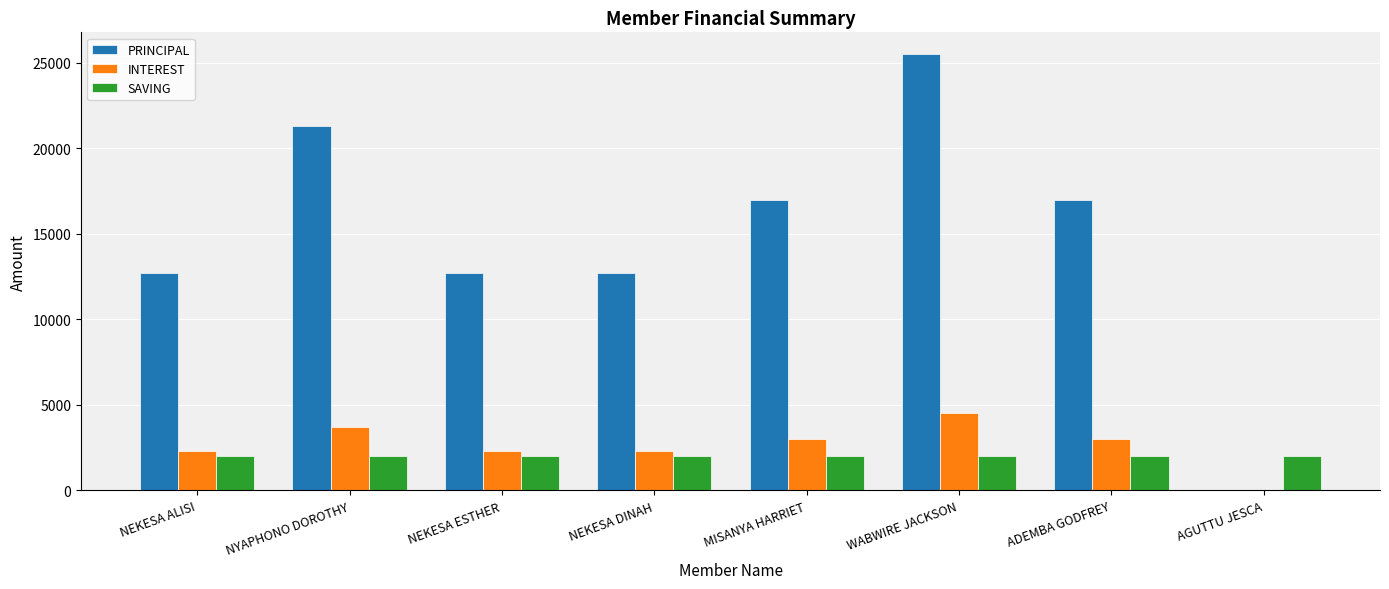

How many values in INTEREST are above zero?

7